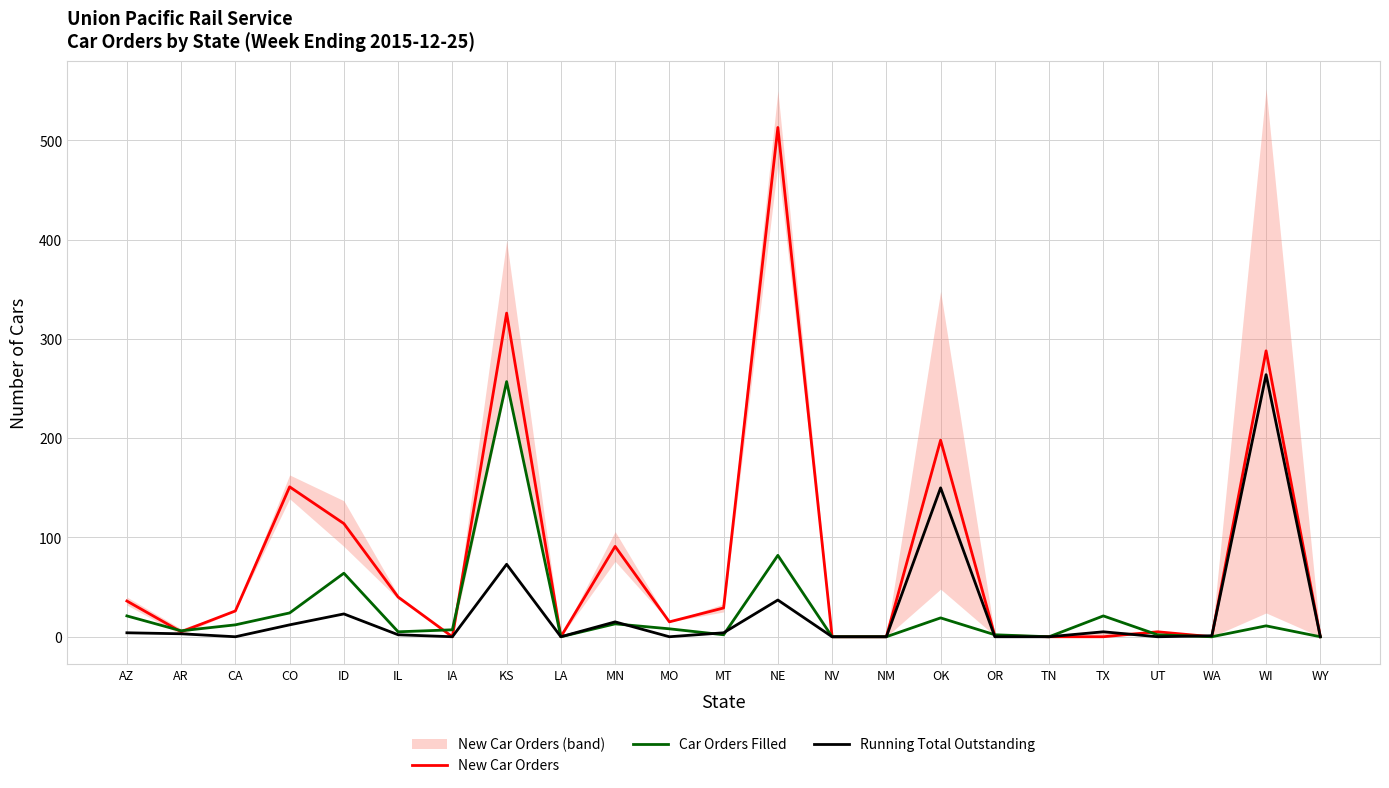

At which label does Car Orders Filled first exceed 7?

AZ